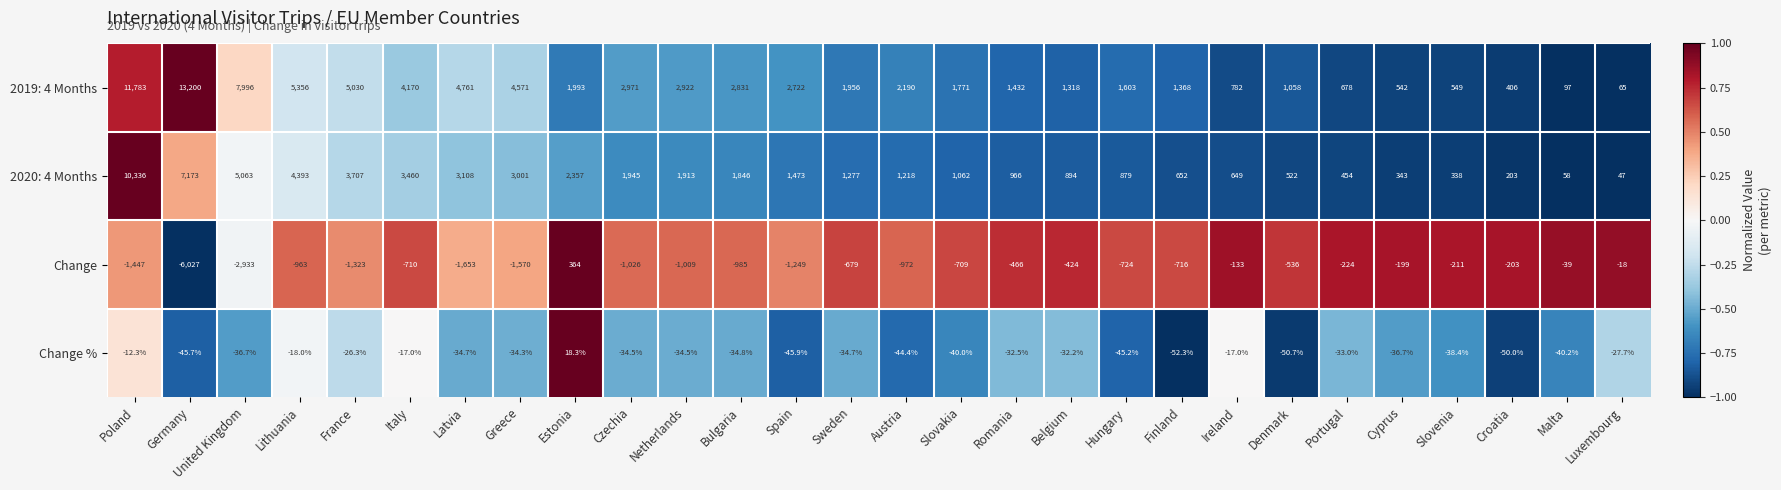

Which series changed the most between Belgium and Ireland?

2019: 4 Months